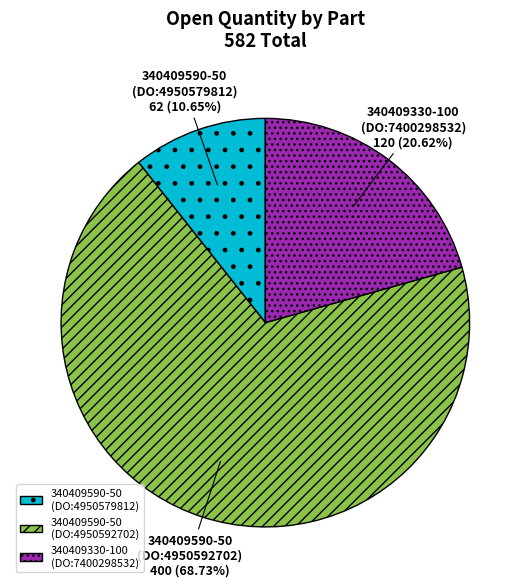

Which has a higher value, 340409590-50 (DO:4950579812) or 340409330-100 (DO:7400298532)?

340409330-100 (DO:7400298532)